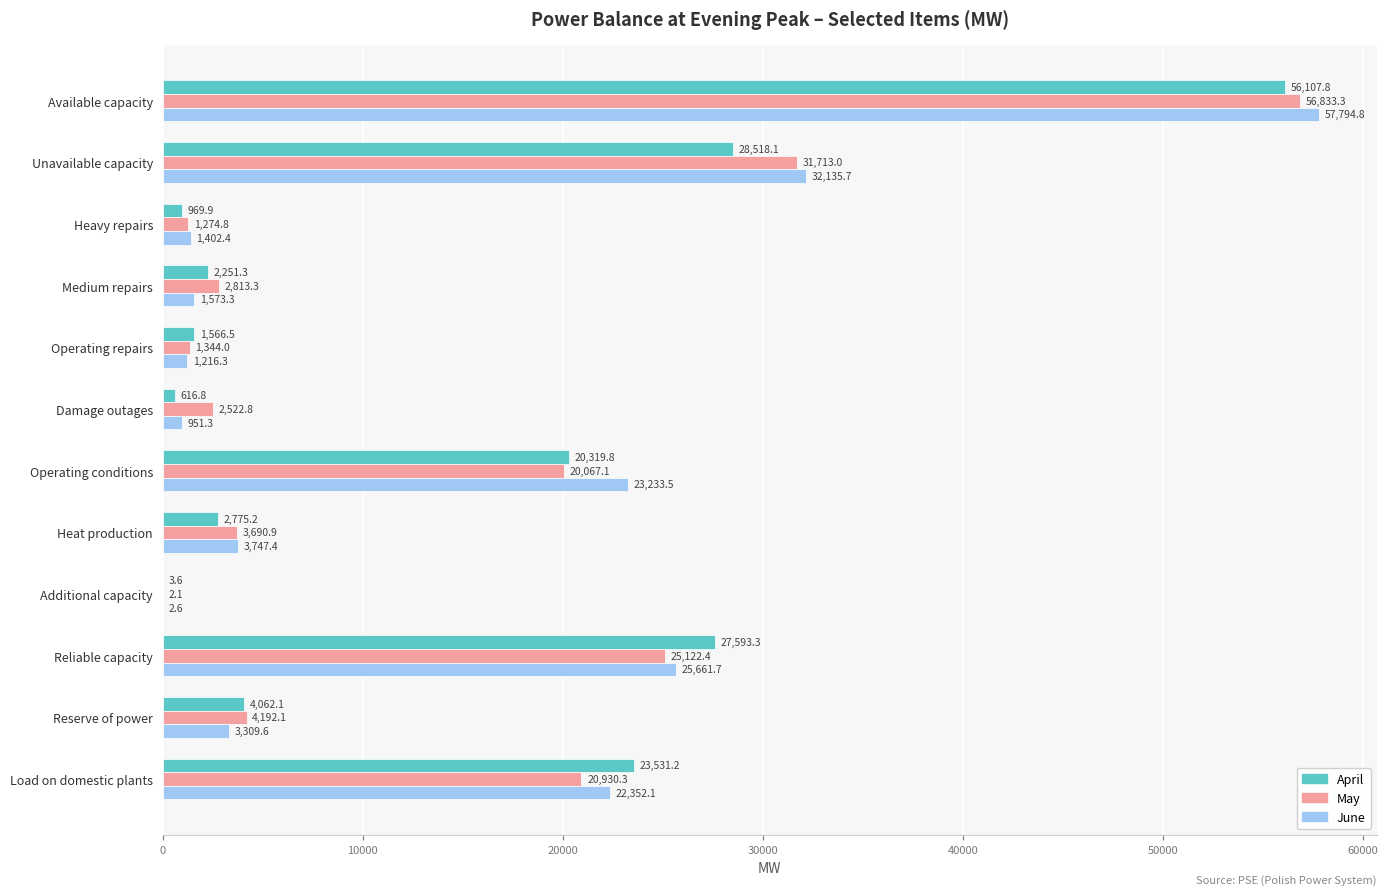

Which series has the widest spread of values?

June